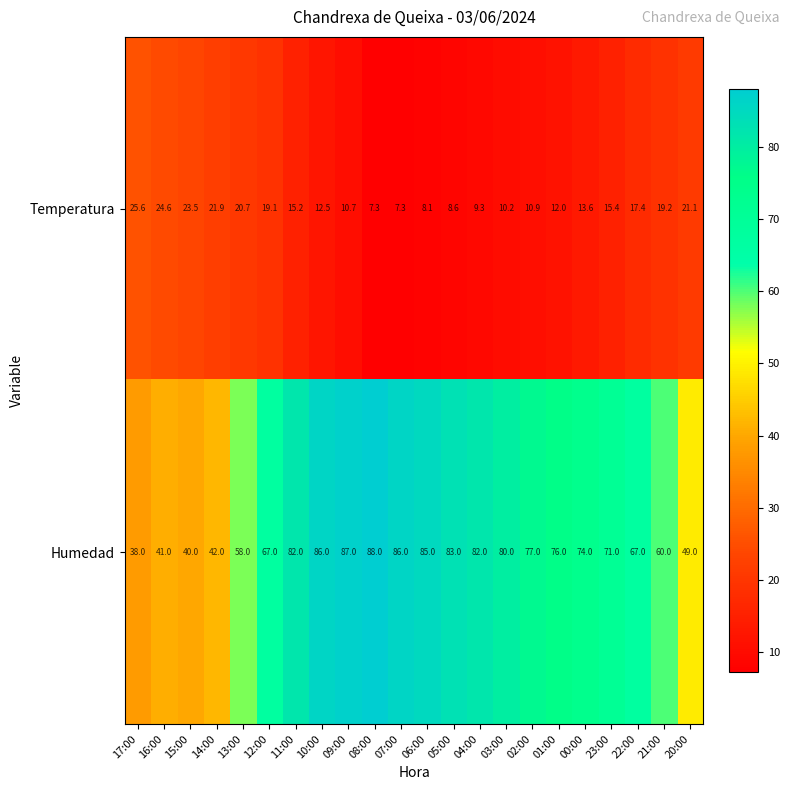

Between 16:00 and 12:00, which series saw the biggest shift?

Humedad